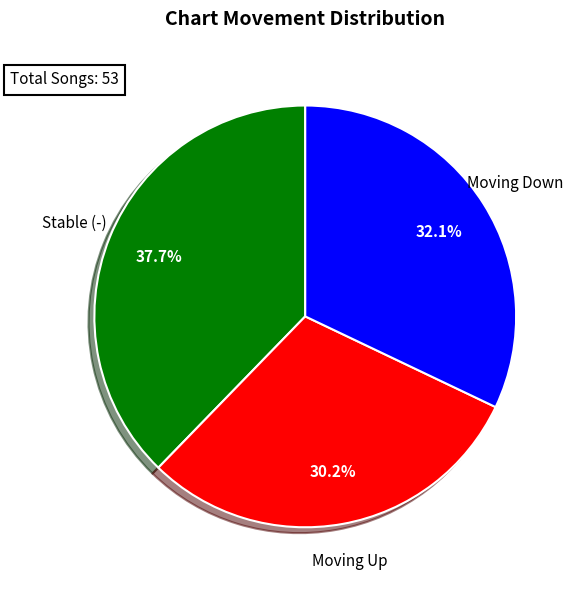

Is there any slice that represents more than half of the pie?

No